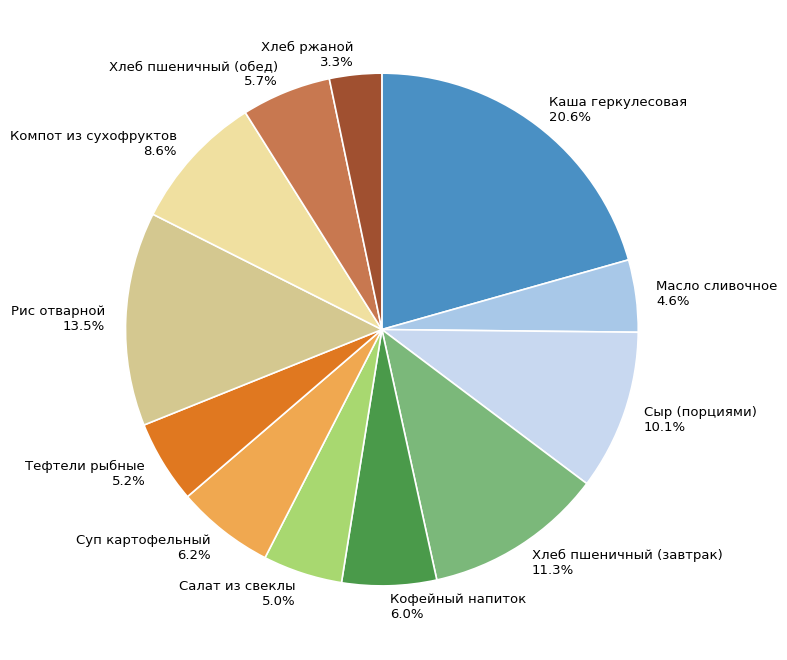

Which category has the smallest portion of the pie?

Хлеб ржаной